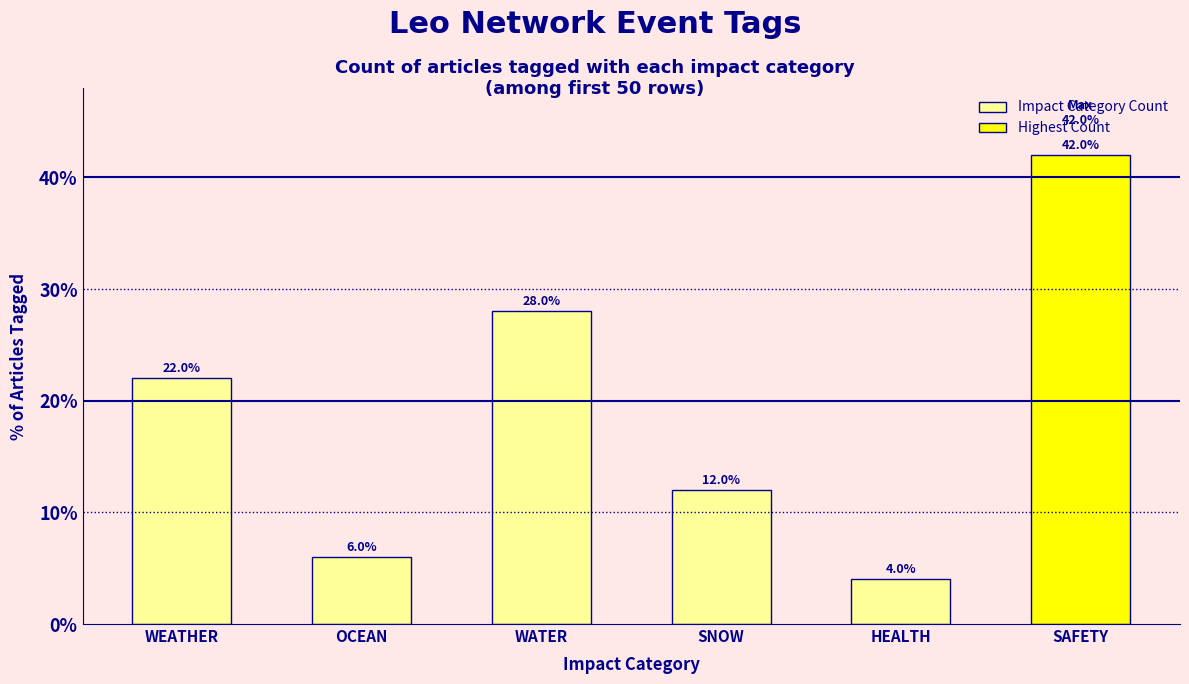

Approximately how many times larger is the value at OCEAN compared to WATER?

0.2